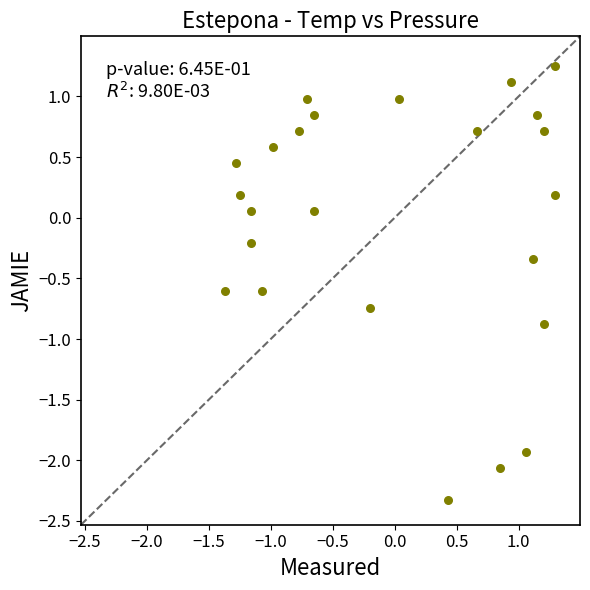

What is the range of X values (max minus min)?

2.7